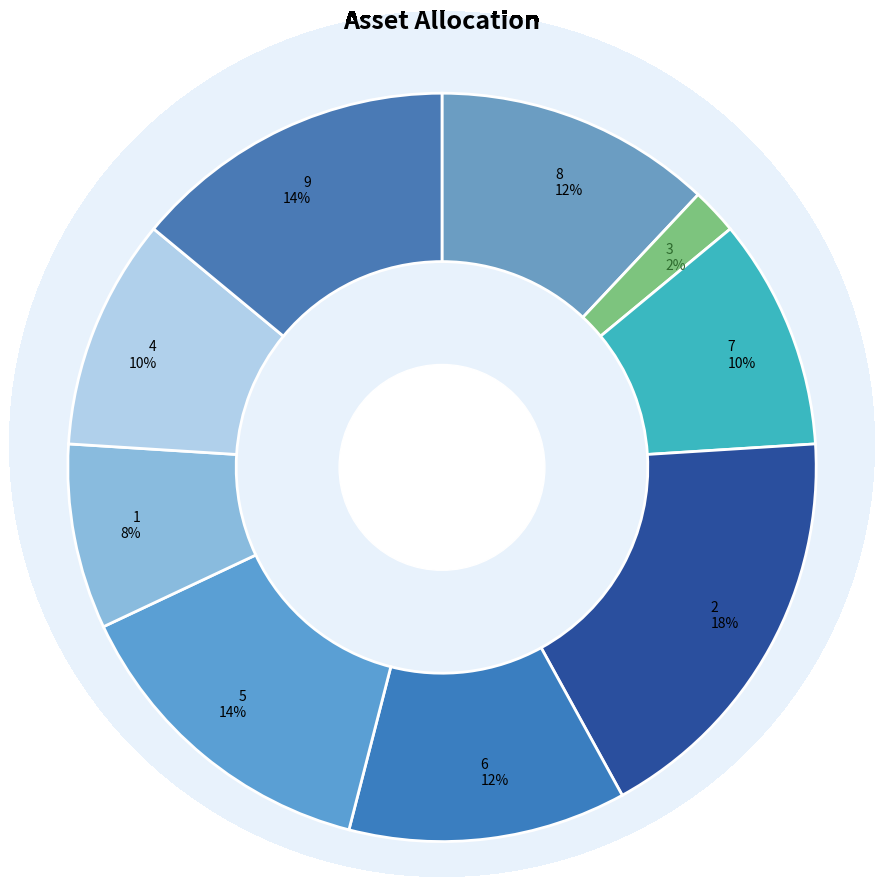

To the nearest percent, what is the difference between the 5 and 1 slice percentages?

6%